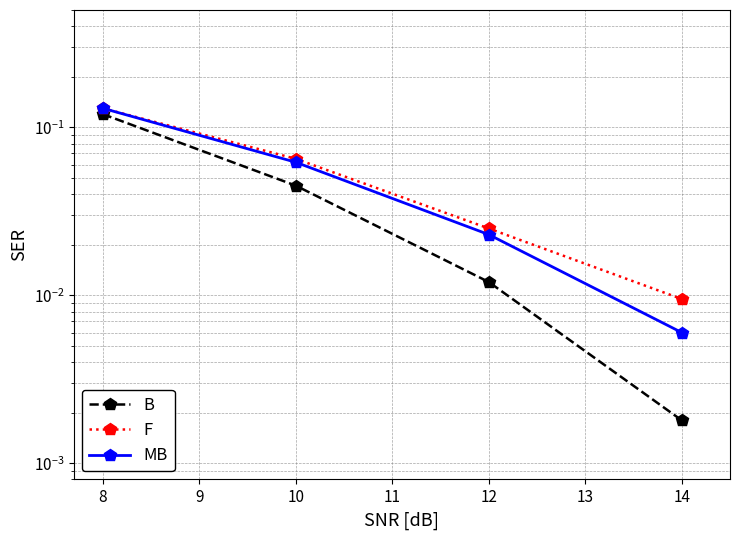

True or false: MB has more than 1 points higher than both neighbors.

False